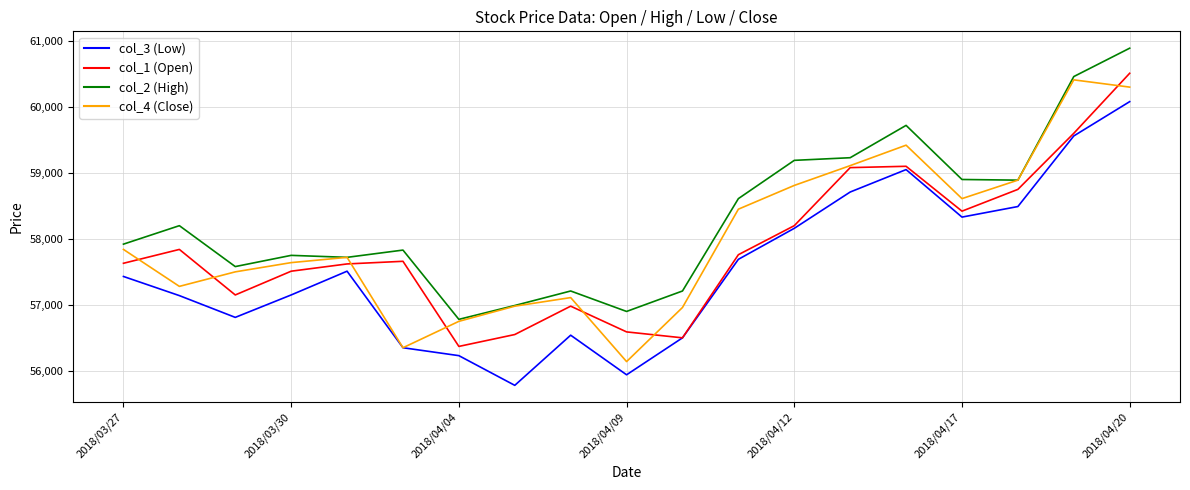

What is the maximum value shown in the chart?

60890